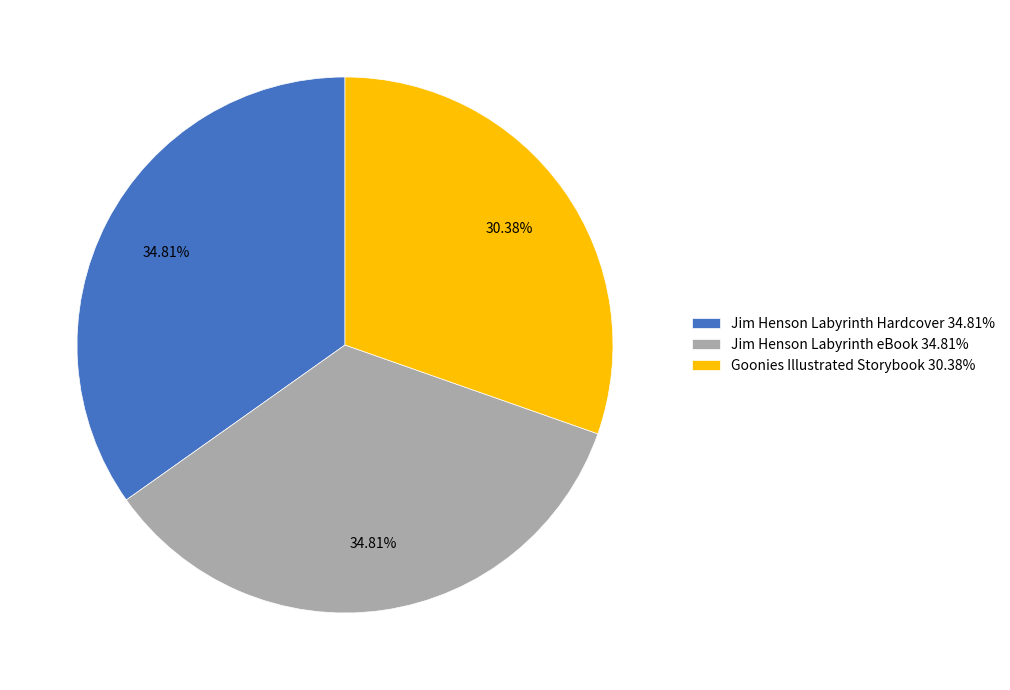

What percentage is the Goonies Illustrated Storybook slice, to the nearest percent?

30%